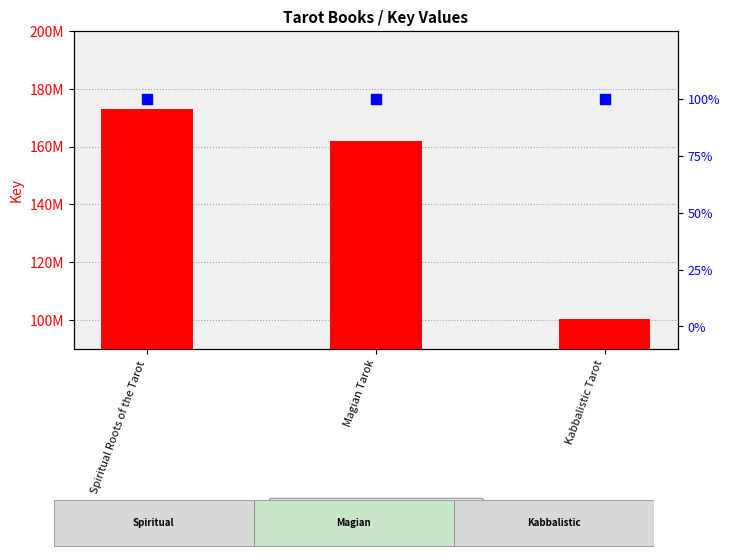

At how many categories does at least one series exceed 41437757?

3